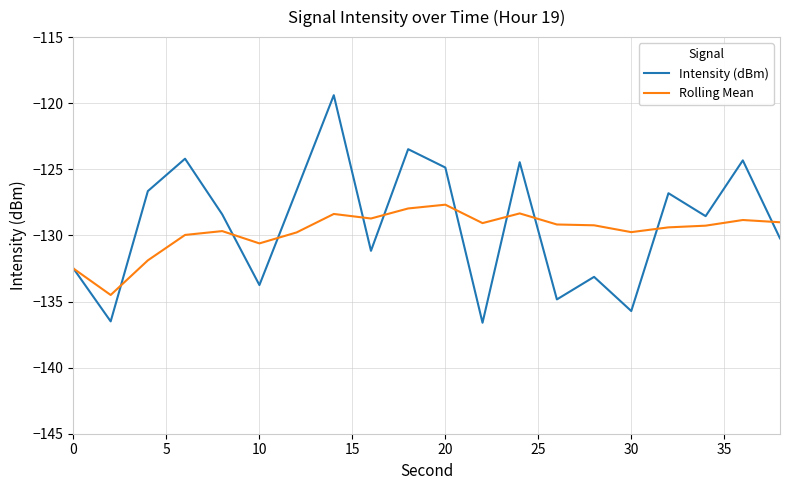

In Intensity (dBm), how many points are higher than both neighbors (excluding endpoints)?

7